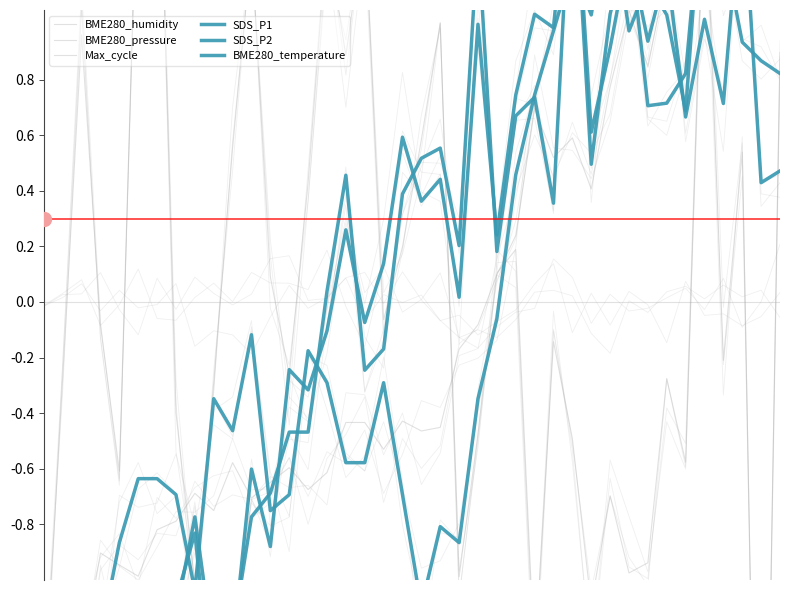

How many interior local peaks does the SDS_P1 series have?

10